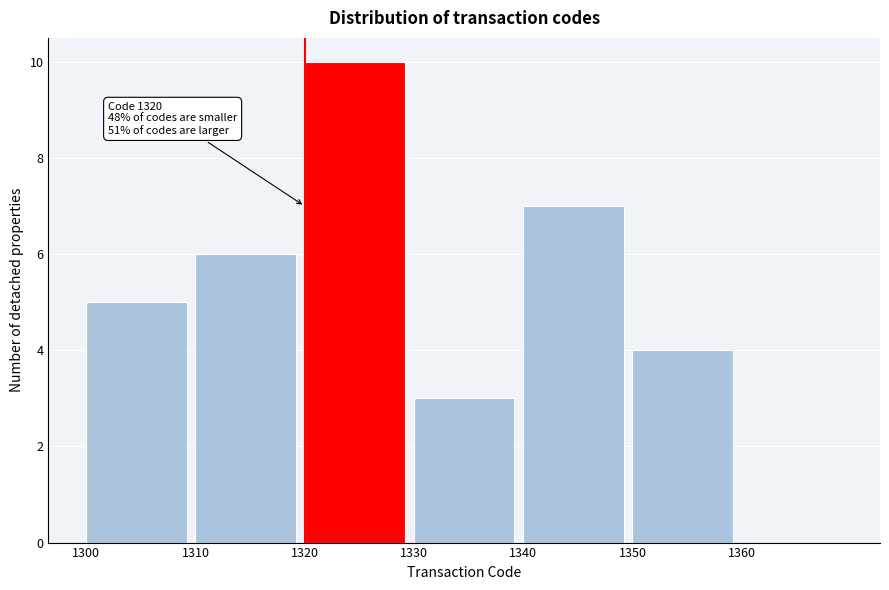

Over which range of the x-axis is the bar tallest?

1320 to 1330